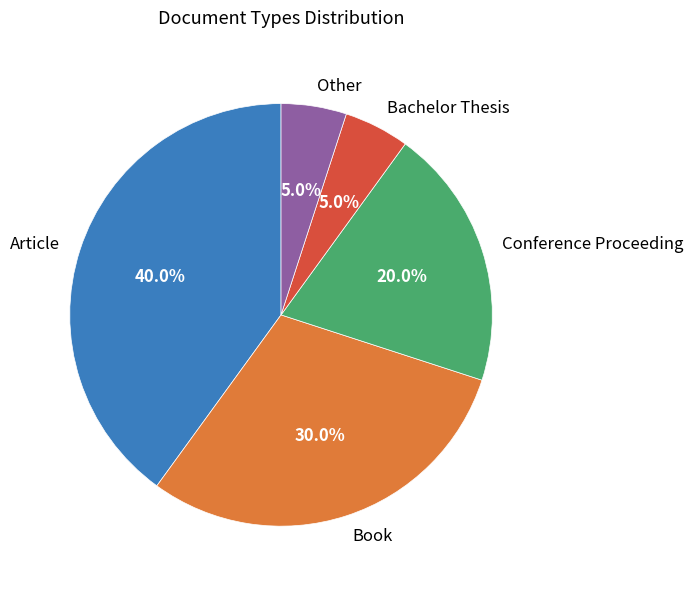

To the nearest percent, what percentage of the pie is Bachelor Thesis?

5%